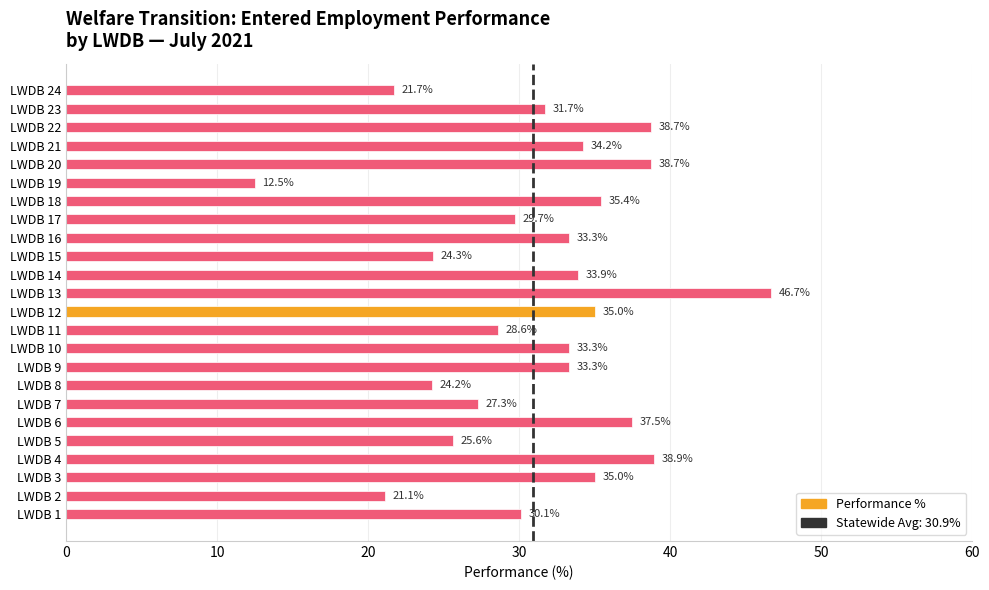

At which category does the chart reach its minimum across all series?

LWDB 19